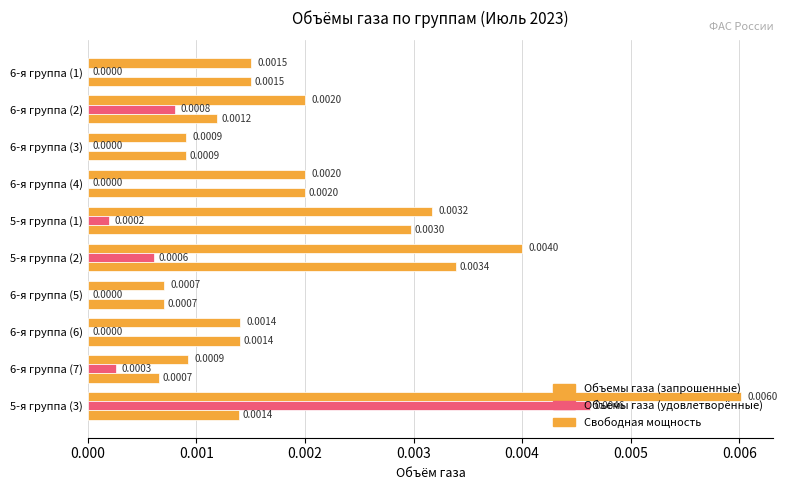

List the series in order of their peak value, highest first.

Объемы газа (запрошенные), Объемы газа (удовлетворённые), Свободная мощность